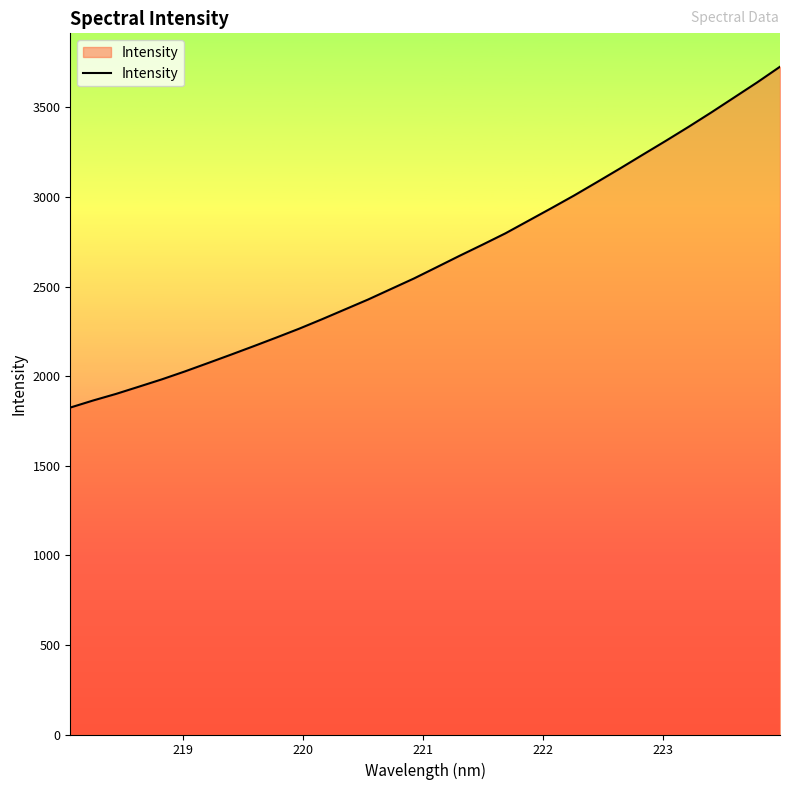

Reading left to right, list all the values displayed in this chart.

1824.6	1864.2	1900.9	1941.4	1982.2	2026.2	2072.5	2119.3	2167.0	2215.6	2265.3	2318.2	2372.9	2427.6	2486.3	2544.9	2608.2	2671.9	2733.8	2797.1	2867.0	2937.0	3008.2	3082.9	3158.4	3235.8	3312.6	3391.0	3472.0	3555.5	3639.1	3726.7